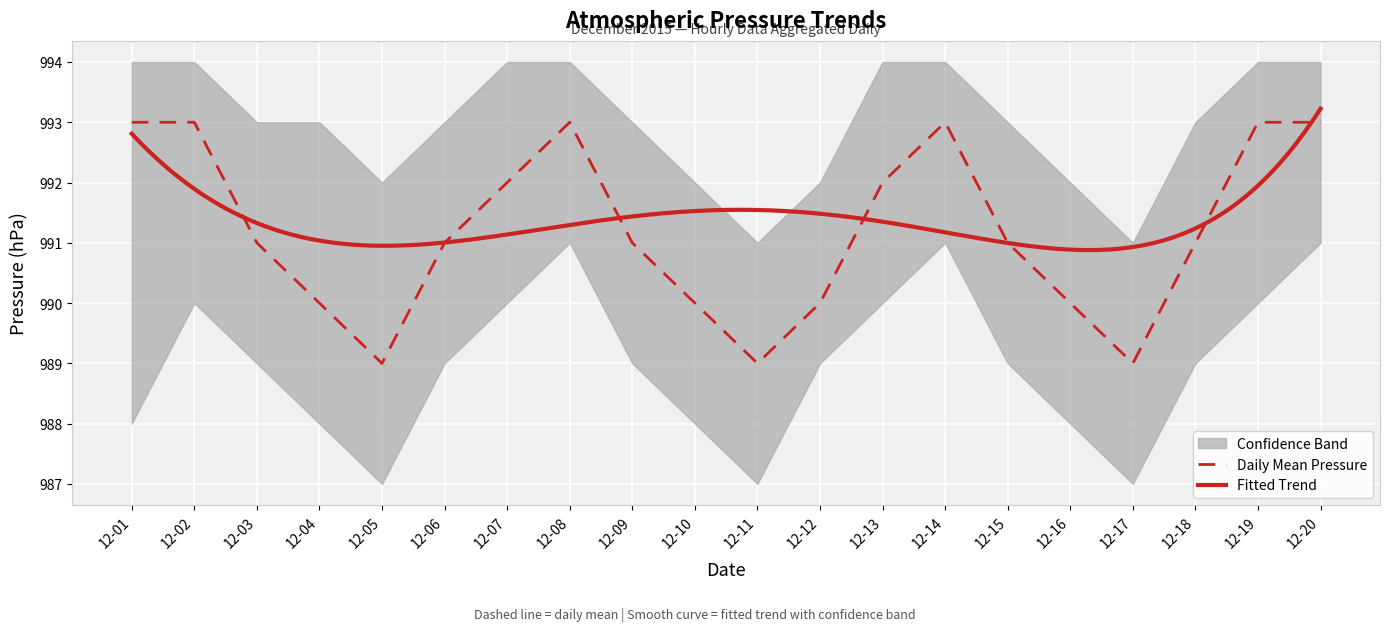

How many interior local valleys does the press_raw series have?

3